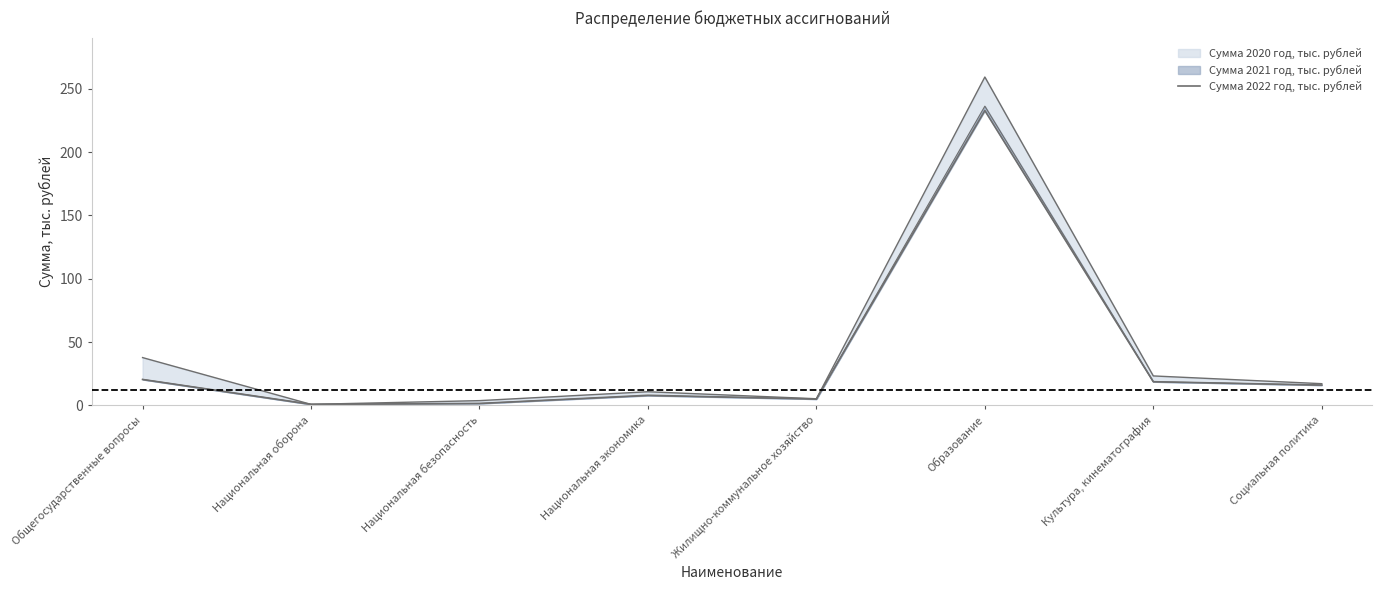

Where is the first local minimum?

Национальная оборона